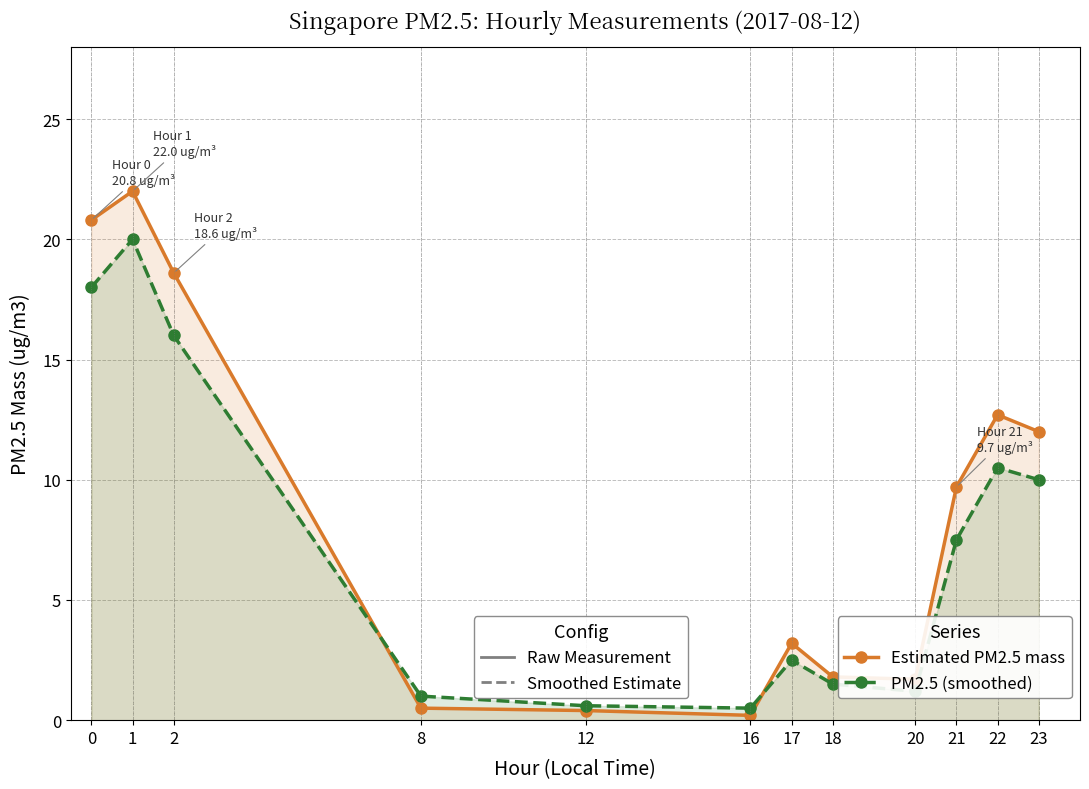

What is the difference between the maximum and minimum values in the PM2.5 (smoothed) series?

19.5